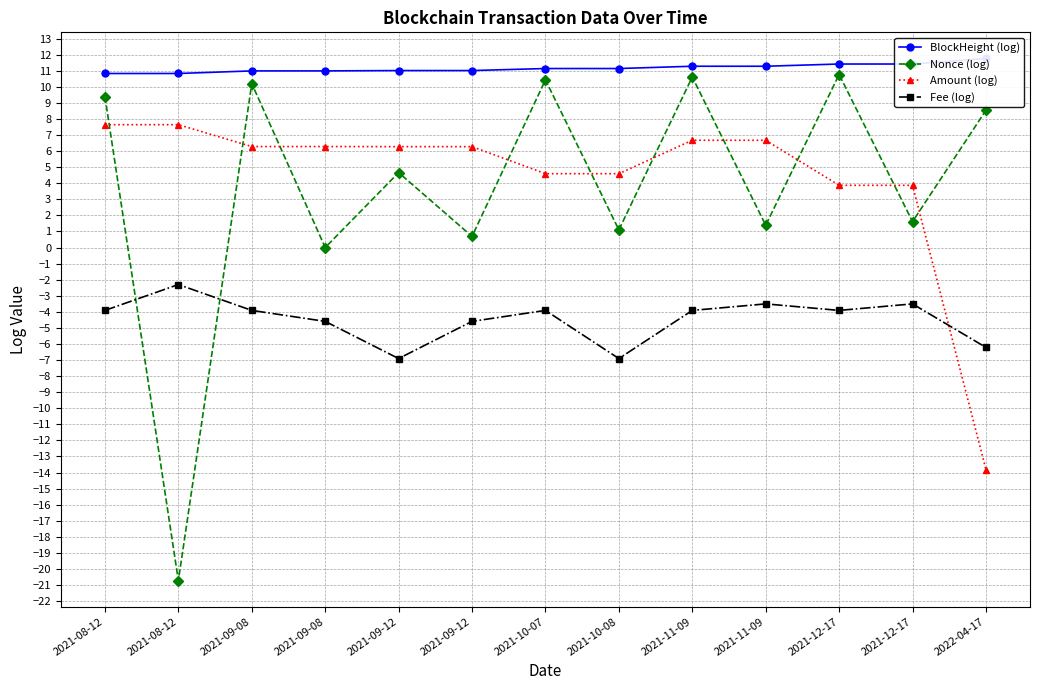

What is the label of the 4th point from the right?

2021-11-09